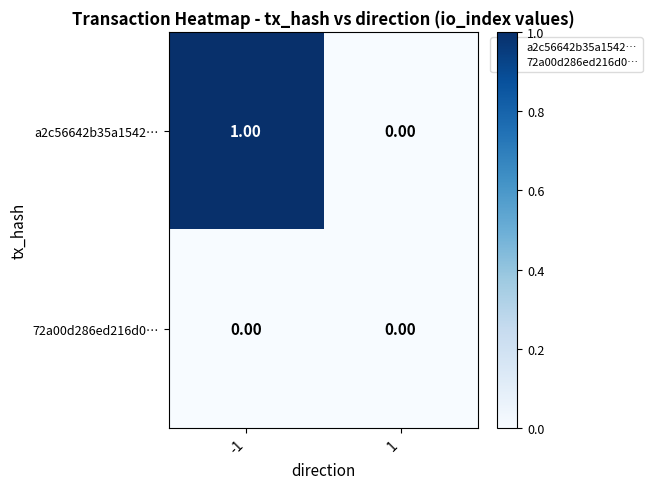

Rank the series by their maximum value, from lowest to highest.

72a00d286ed216d0…, a2c56642b35a1542…